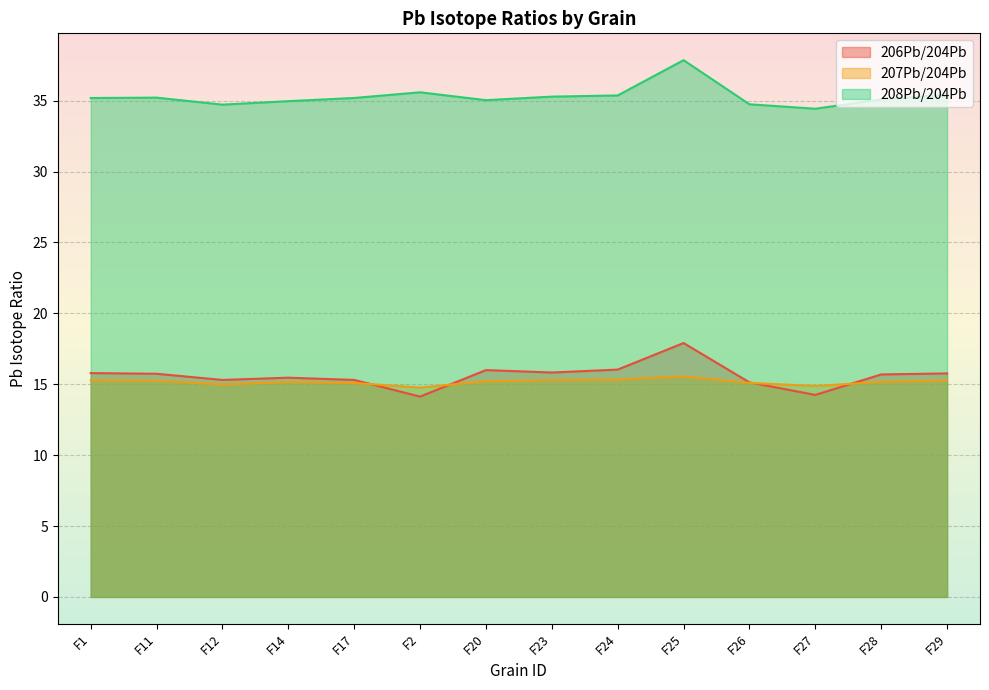

The 208Pb/204Pb series shows 12.4 at F14. True or false?

False